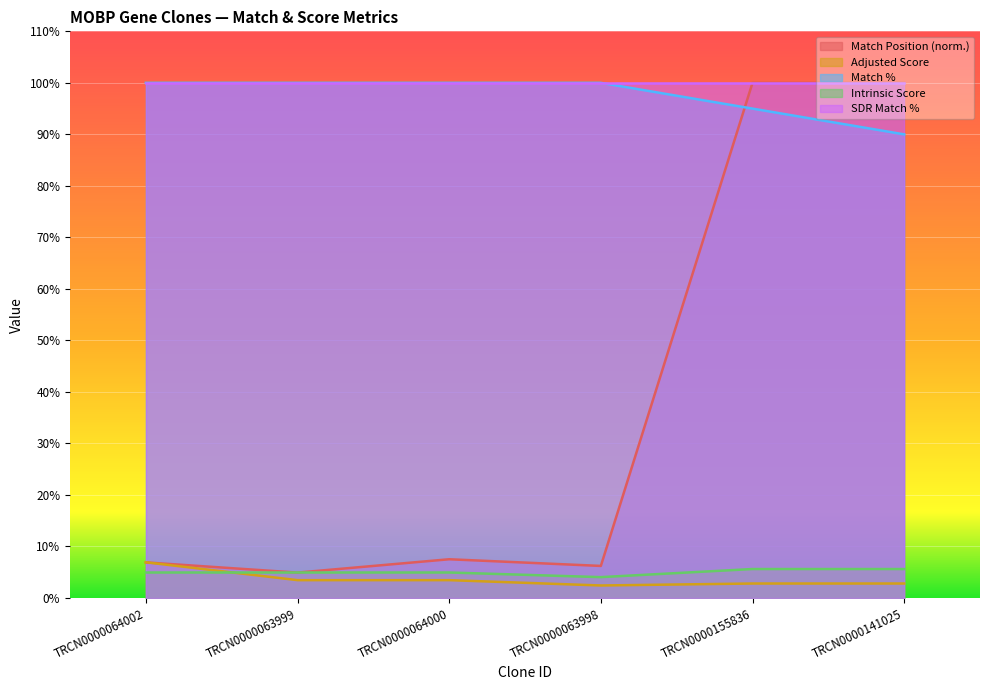

Where is Adjusted Score nearest to the value 4?

TRCN0000063999